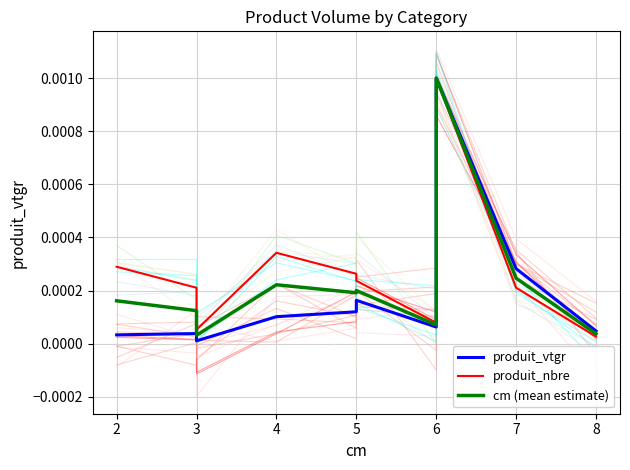

At which category does produit_nbre reach its first local peak?

4